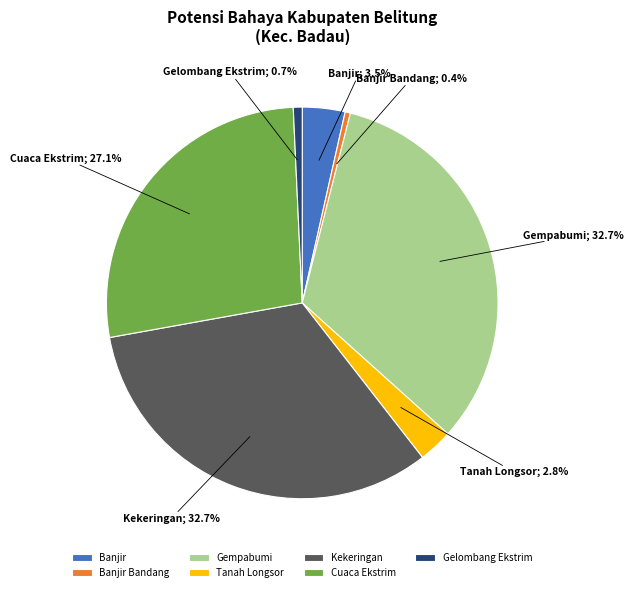

Do Tanah Longsor and Gelombang Ekstrim together represent more than half of the pie?

No